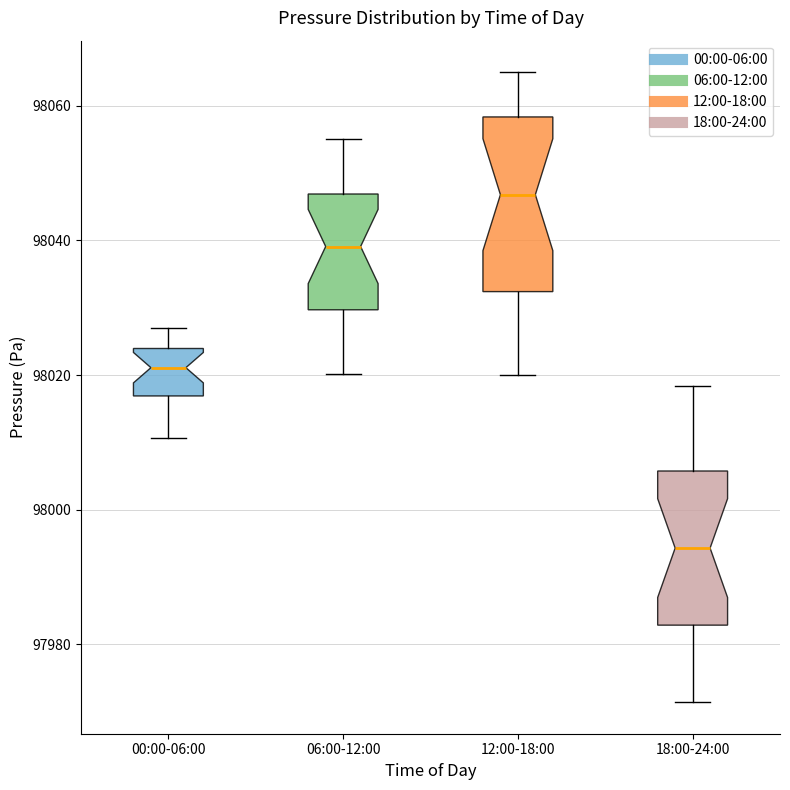

Where does the lower whisker of the box for 12:00-18:00 end on the y-axis? The values are not printed on the chart, so give them approximately, as read against the axis.

98020